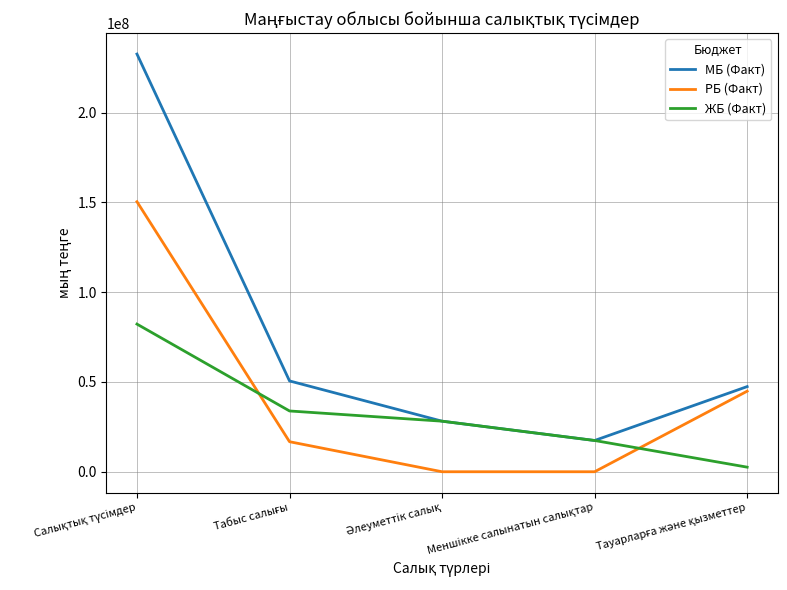

What is the difference between the maximum and minimum values in the РБ (Факт) series?

150412215